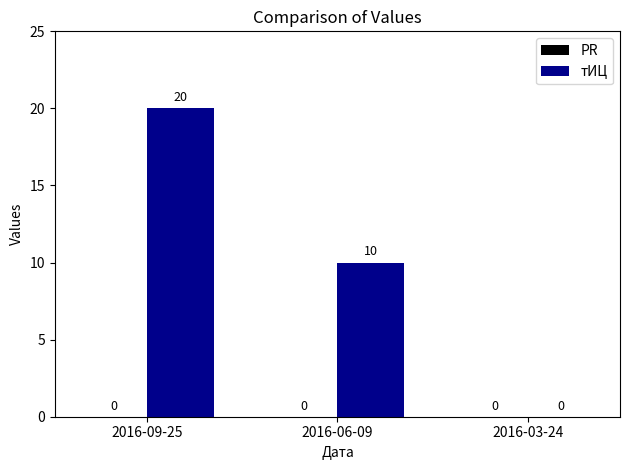

Which category has the highest value across all series?

2016-09-25